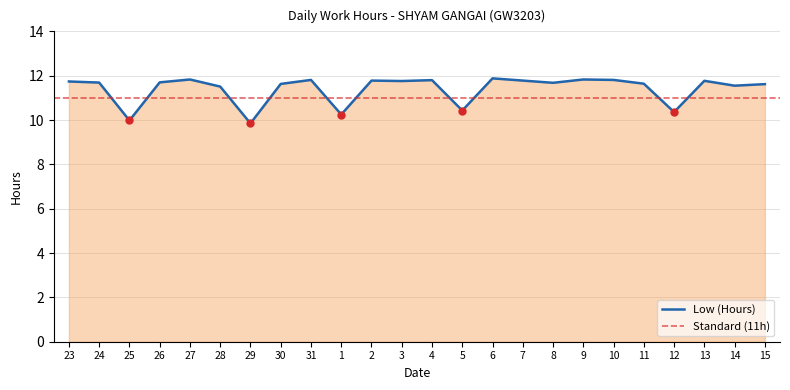

How many values exceed 11?

19